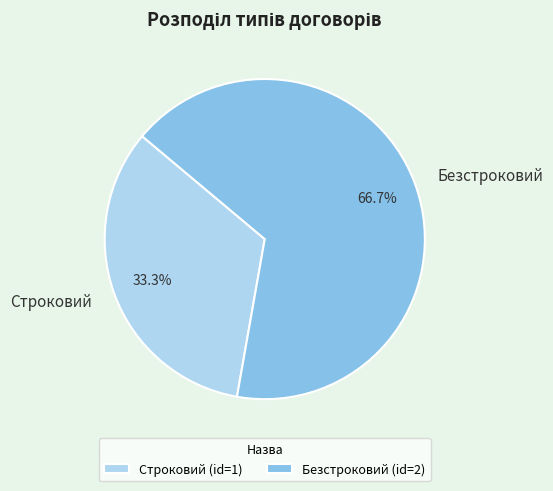

Which slice represents more than half of the pie?

Безстроковий